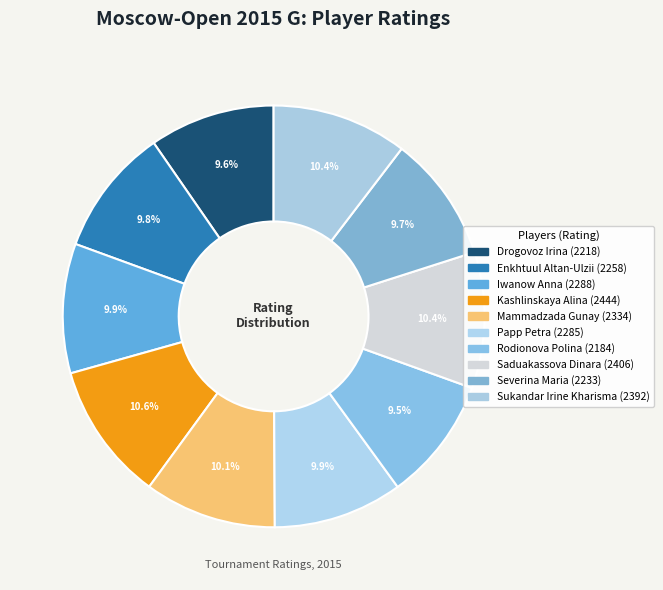

Which has a higher value, Kashlinskaya Alina or Severina Maria?

Kashlinskaya Alina